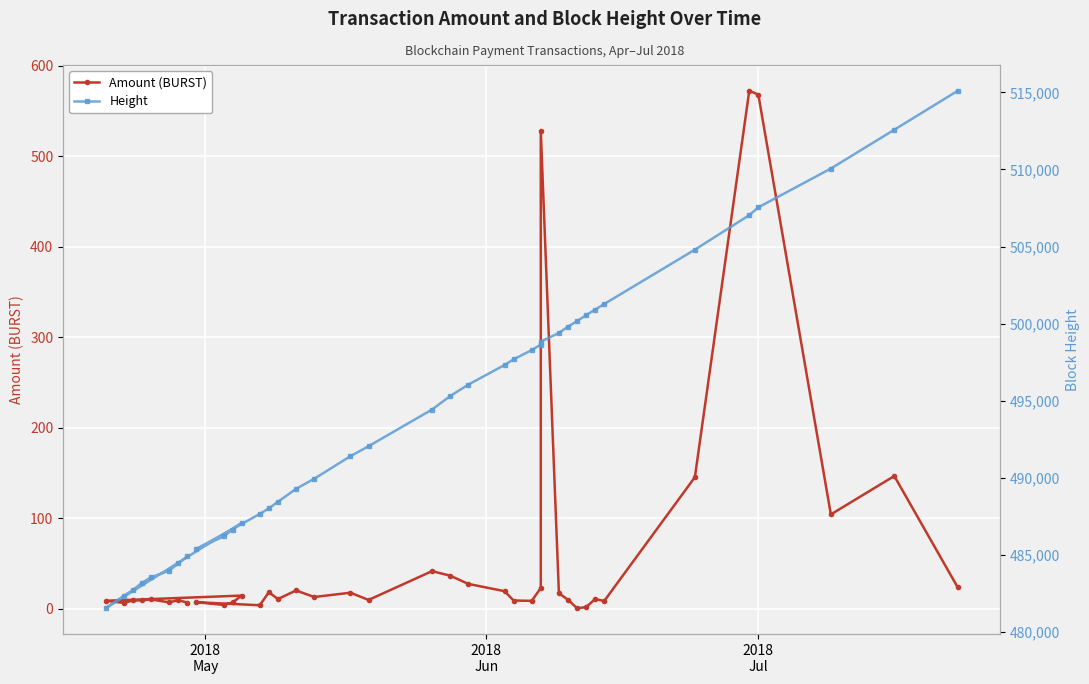

What is the difference between the second highest and second lowest values in the Height series?

30226.0